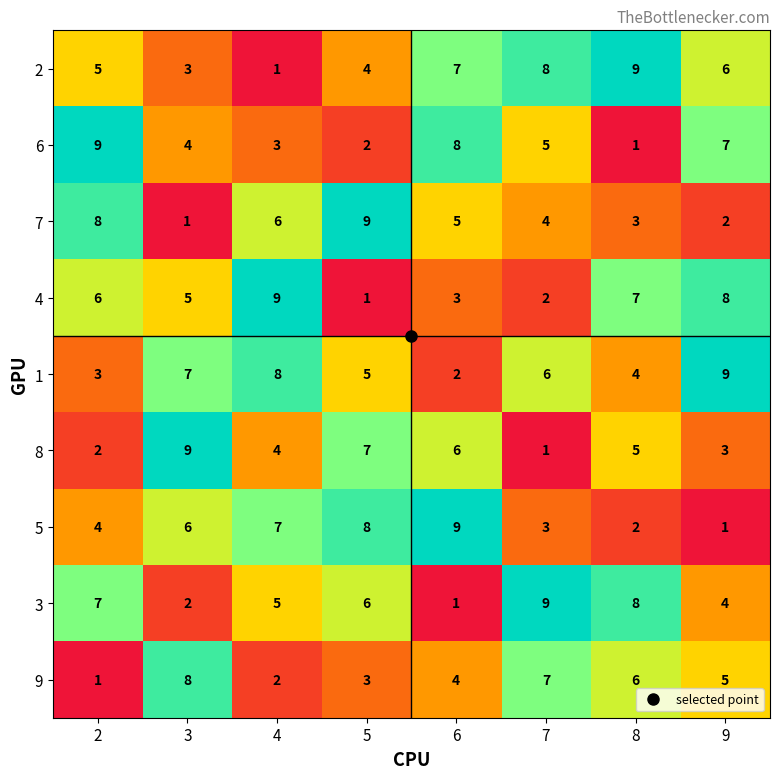

What is the sum of all 7 values?

38